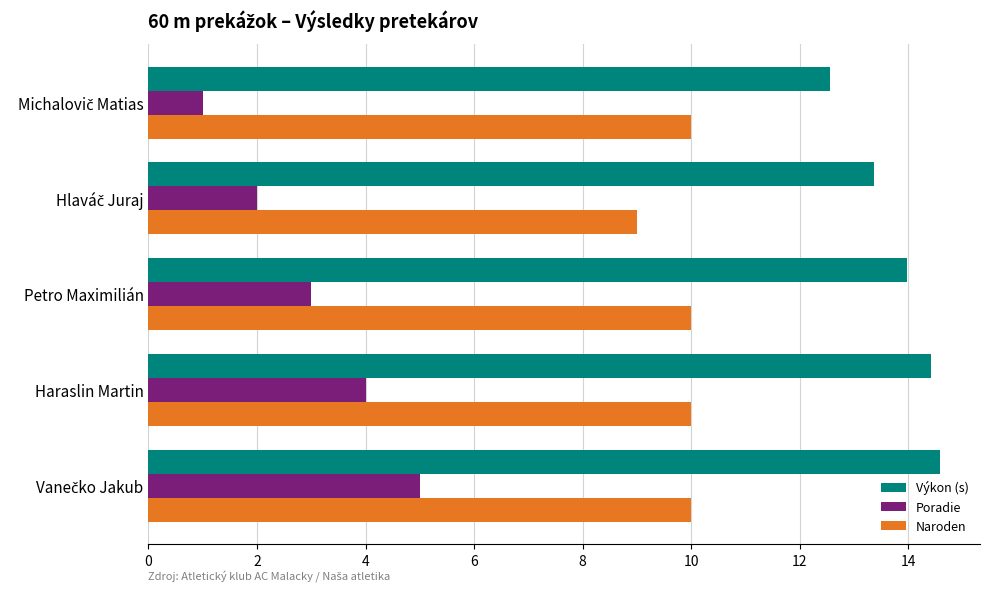

List the series in order of their overall mean, lowest first.

Poradie, Naroden, Výkon (s)